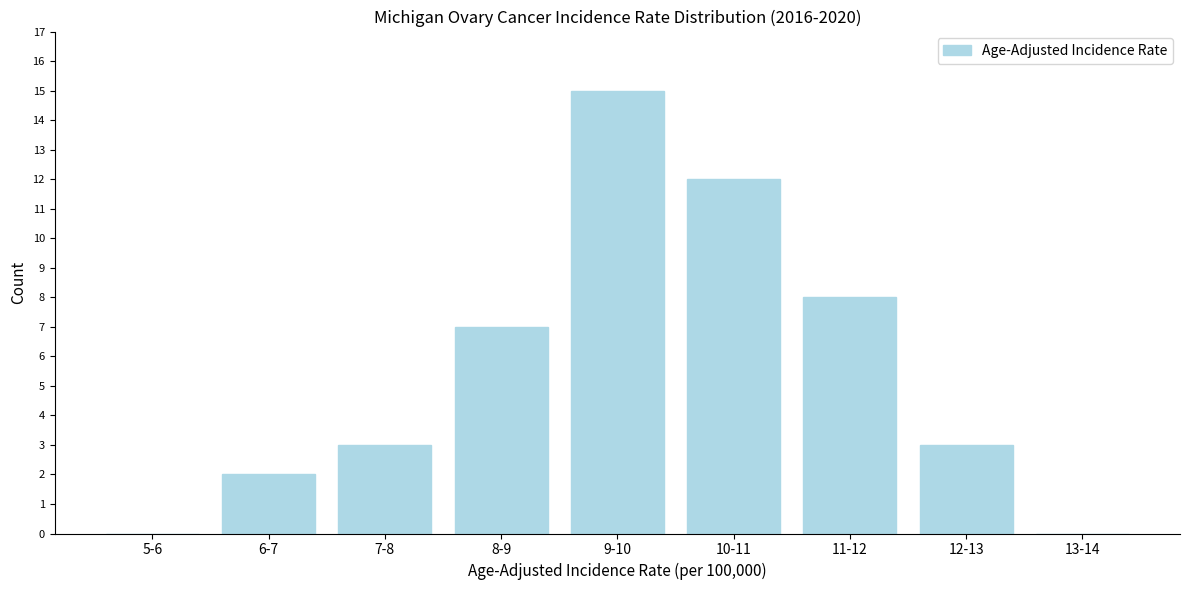

Reading right to left, extract all data points from this chart.

13-14=0	12-13=3	11-12=8	10-11=12	9-10=15	8-9=7	7-8=3	6-7=2	5-6=0